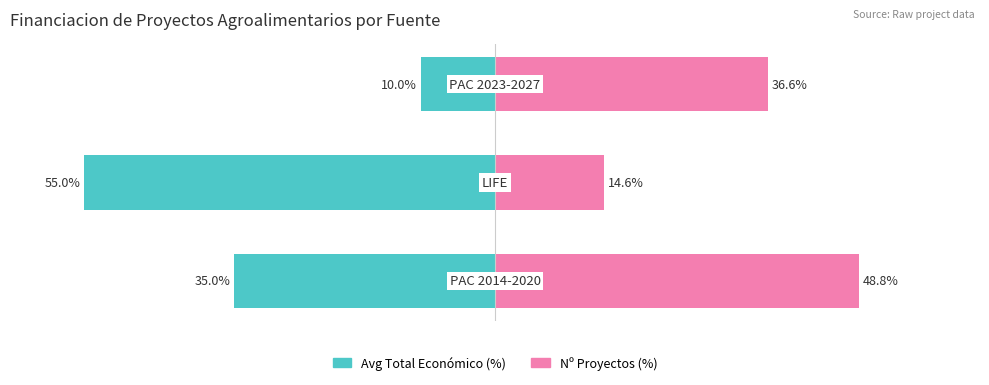

List the series in order of their overall mean, lowest first.

Avg Total Economico, Num Proyectos